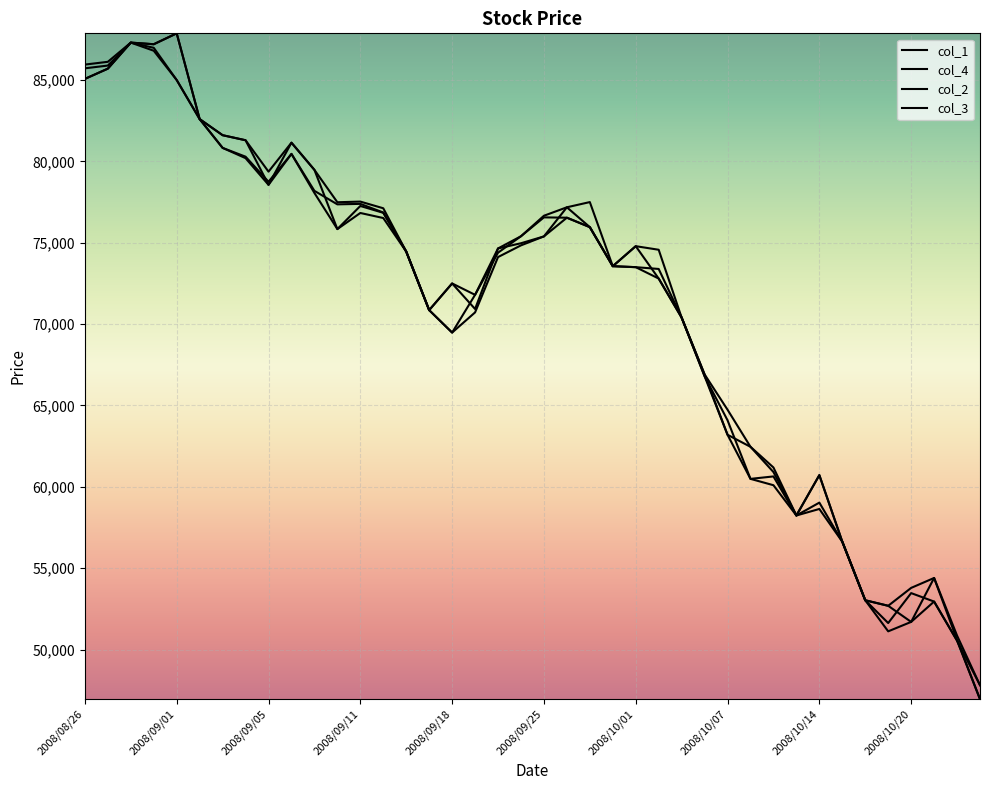

How many lines are shown in the chart?

4